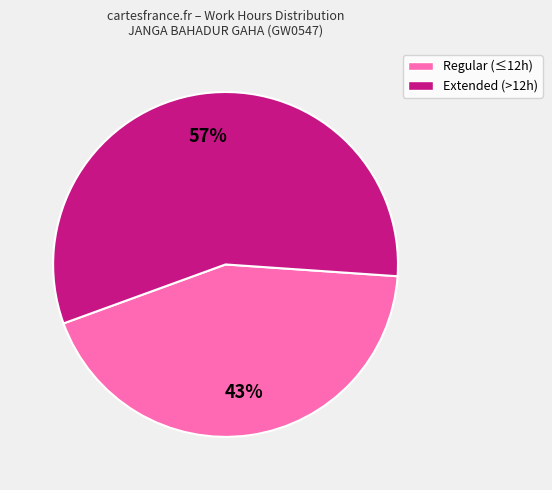

Is it true that Regular (≤12h) is 55% of the pie?

False